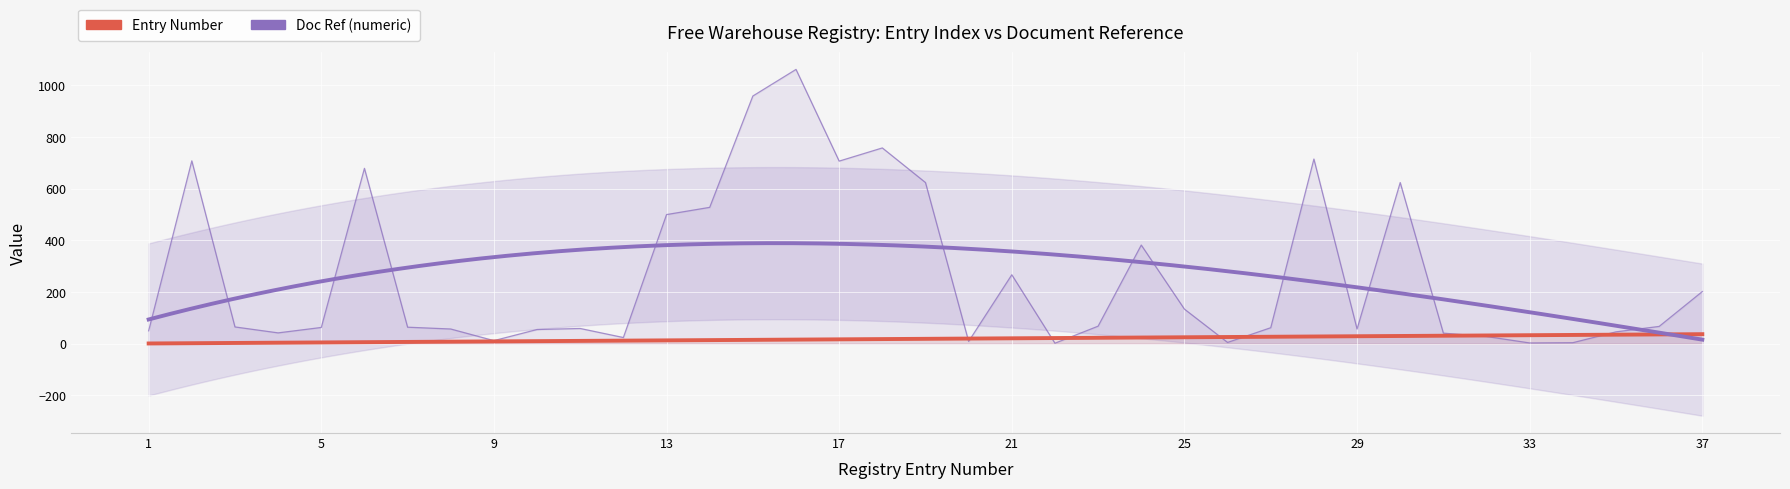

What is the difference between the second highest and second lowest values in the Entry Number series?

34